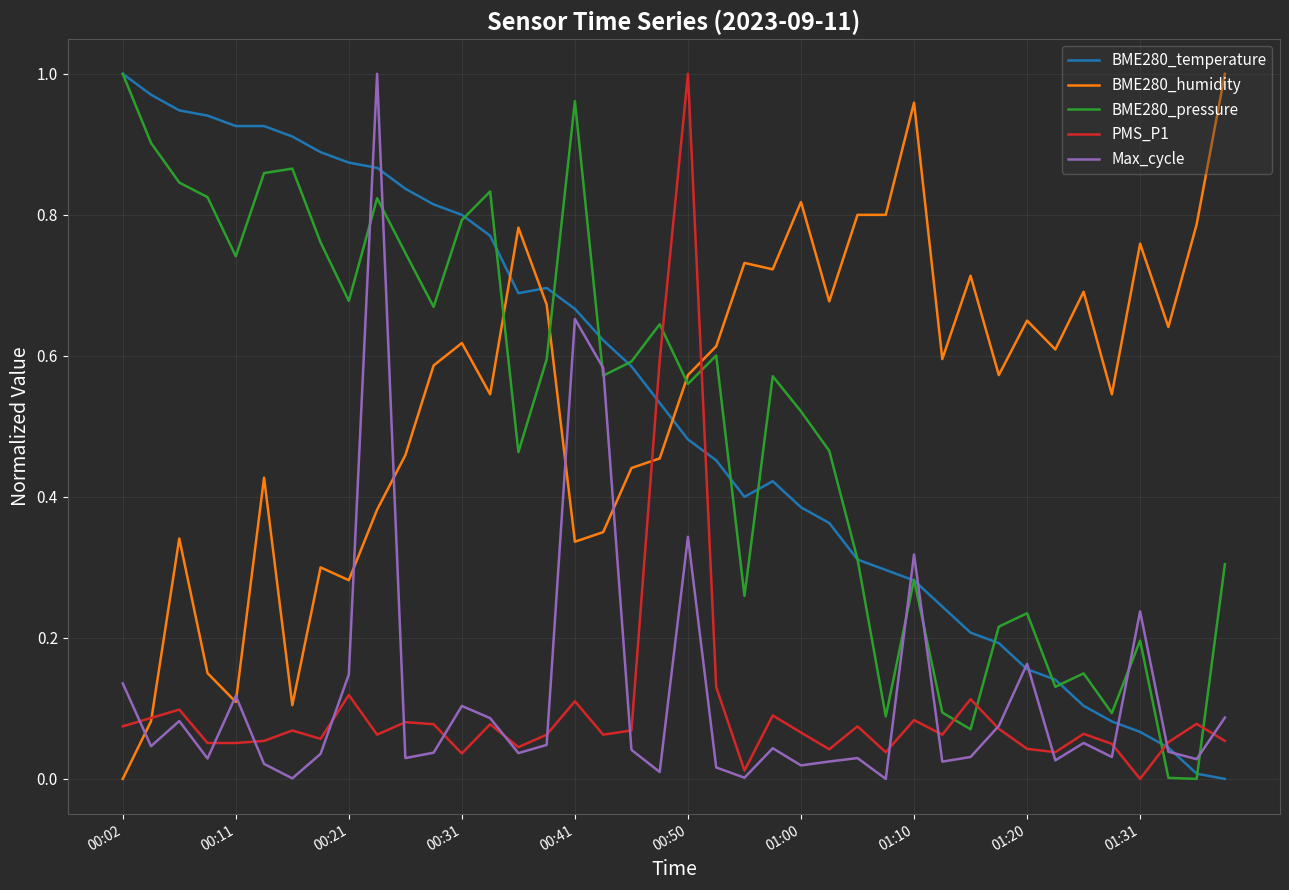

How many intersections are there between BME280_pressure and BME280_humidity?

3